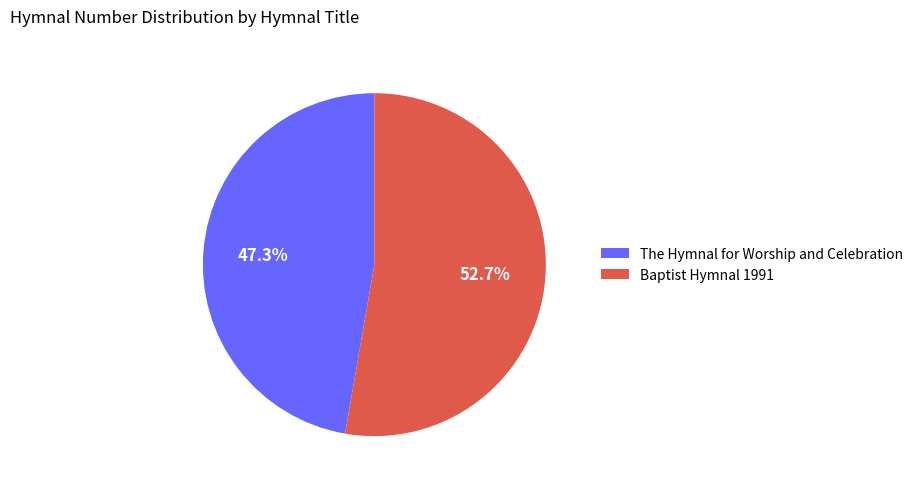

Do The Hymnal for Worship and Celebration and Baptist Hymnal 1991 together represent more than half of the pie?

Yes